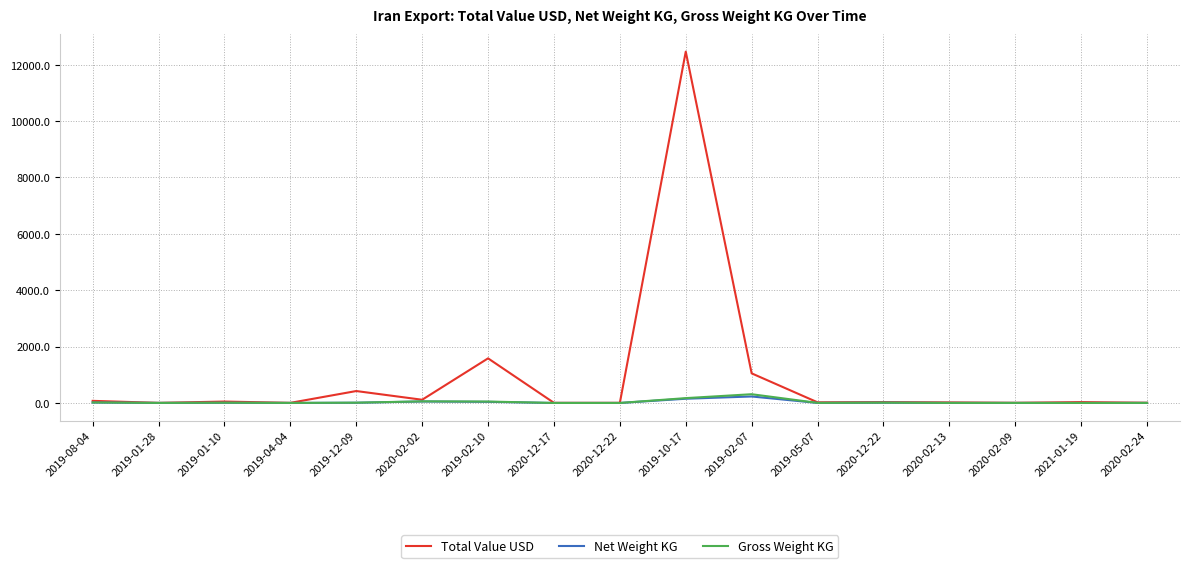

How many lines are shown in the chart?

3